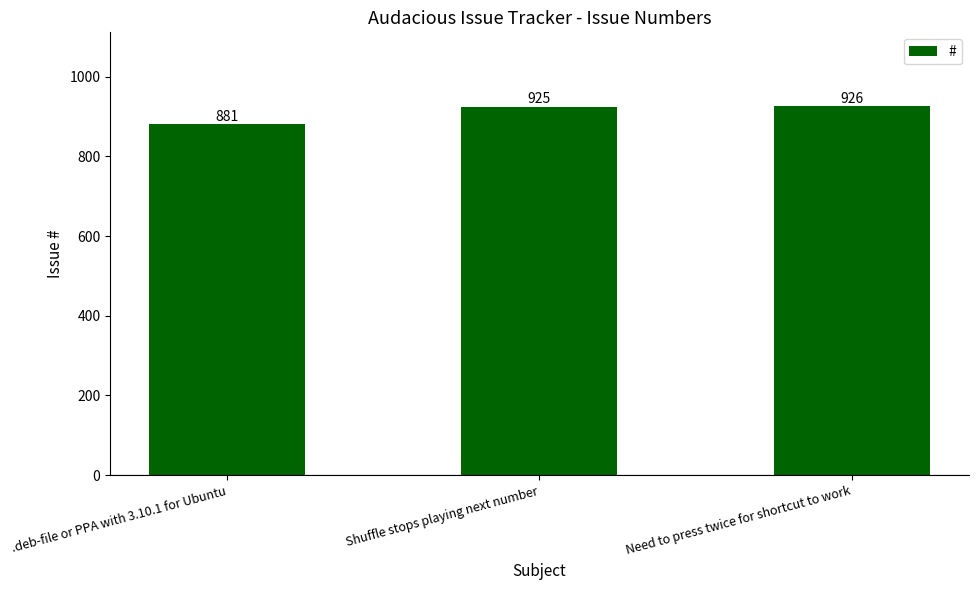

How many values are below 925?

1